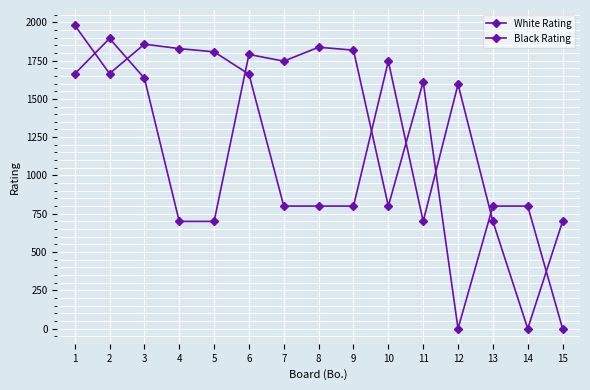

How many categories are shown in the chart?

15